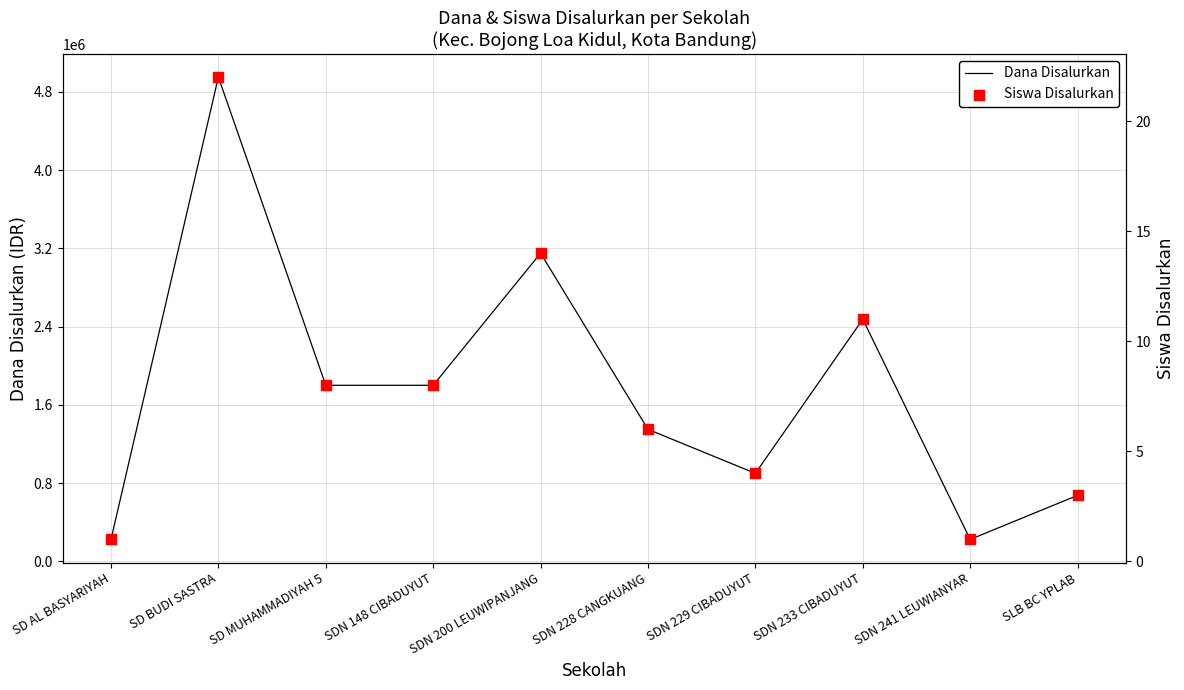

What is the total value across all series at SDN 228 CANGKUANG?

1350006